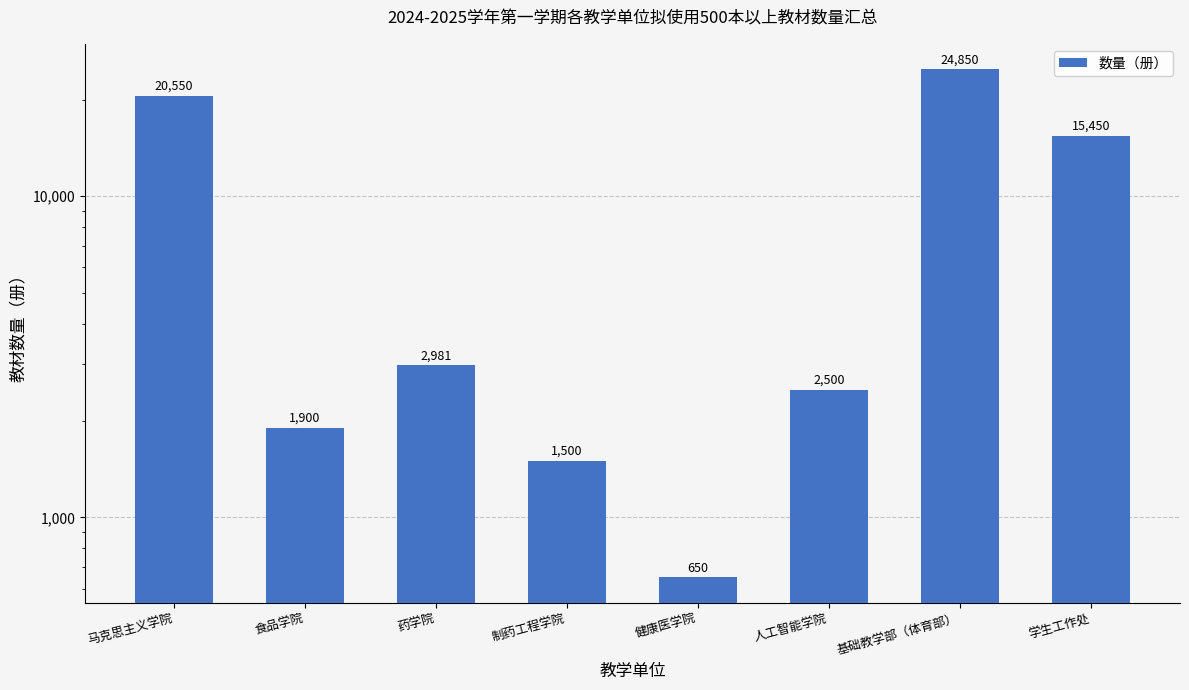

What is the difference between the values at 基础教学部（体育部） and 药学院?

21869